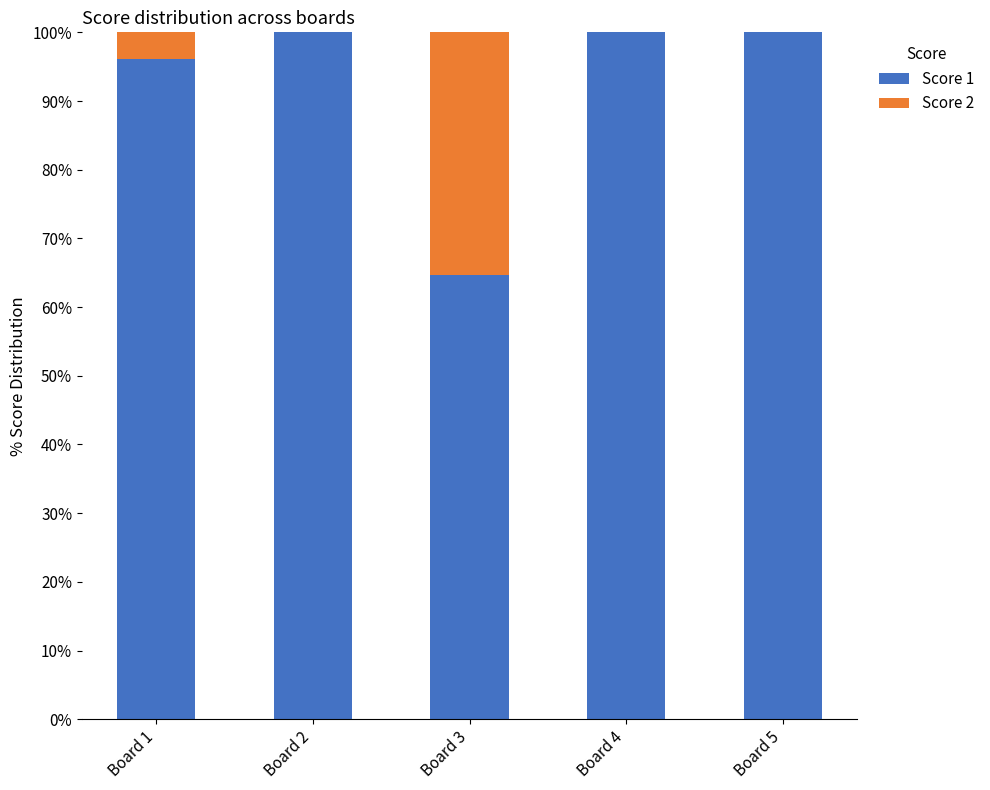

What is the total value across all series at Board 3?

100.0